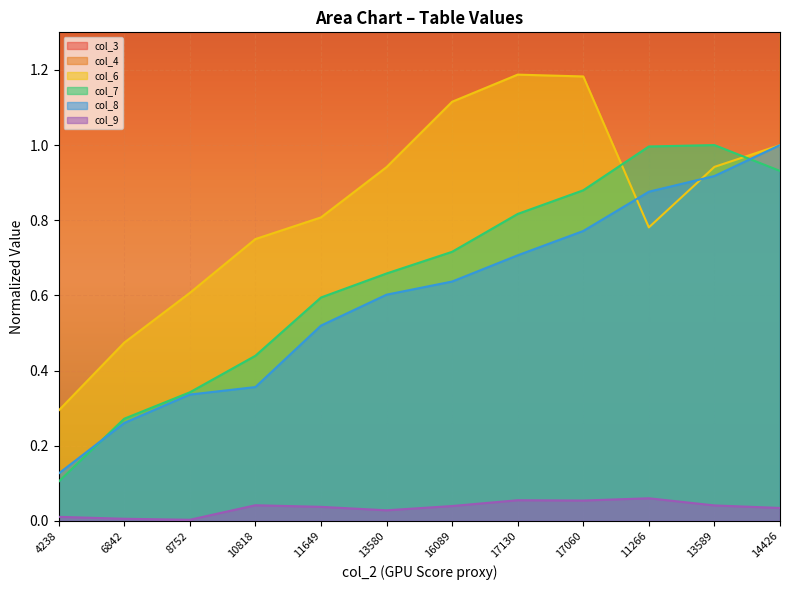

The col_7 series shows 1.0 at 11649. True or false?

False